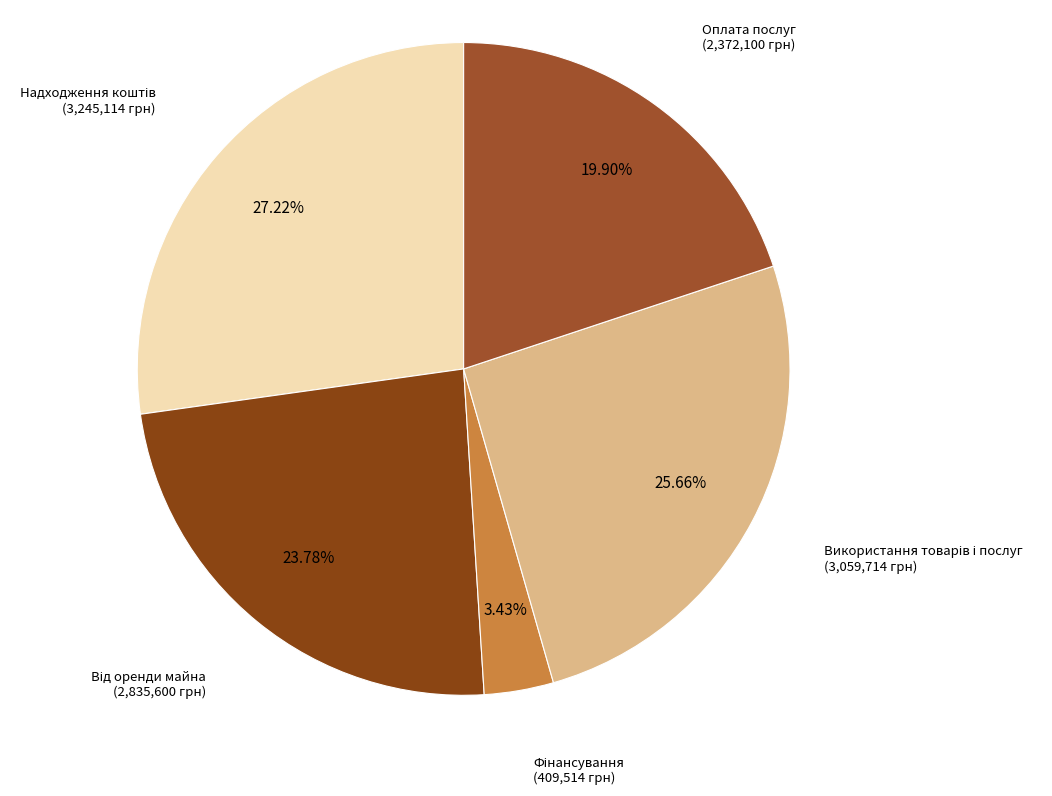

The Оплата послуг slice represents 20% of the pie. True or false?

True